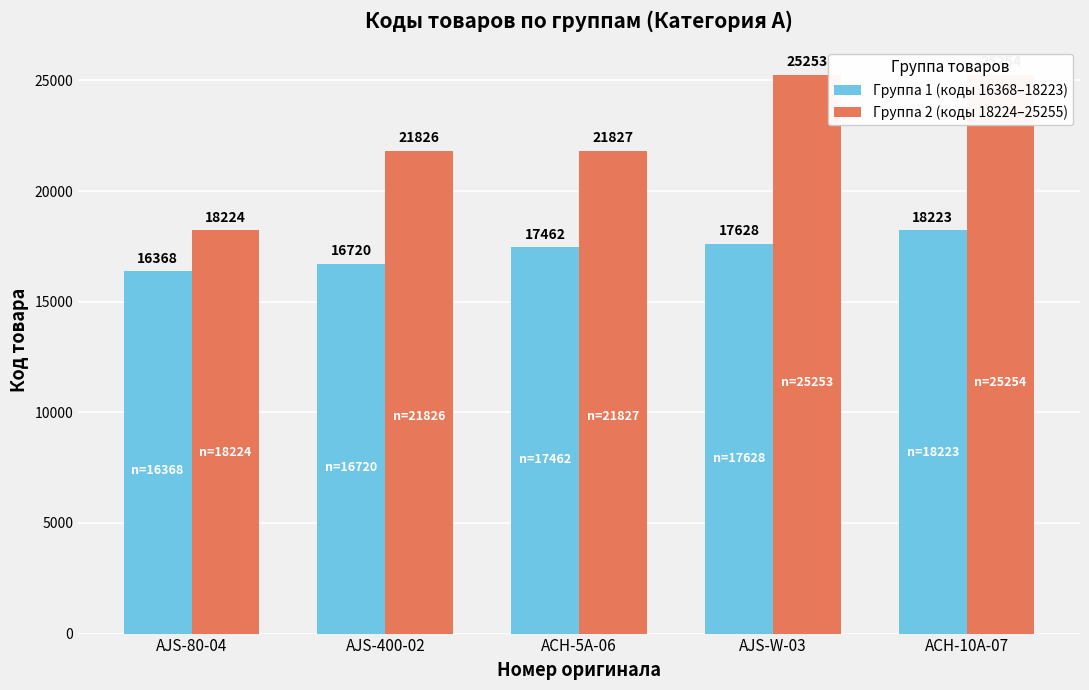

Rank the series by their average value, from lowest to highest.

Группа 1 (коды 16368–18223), Группа 2 (коды 18224–25255)